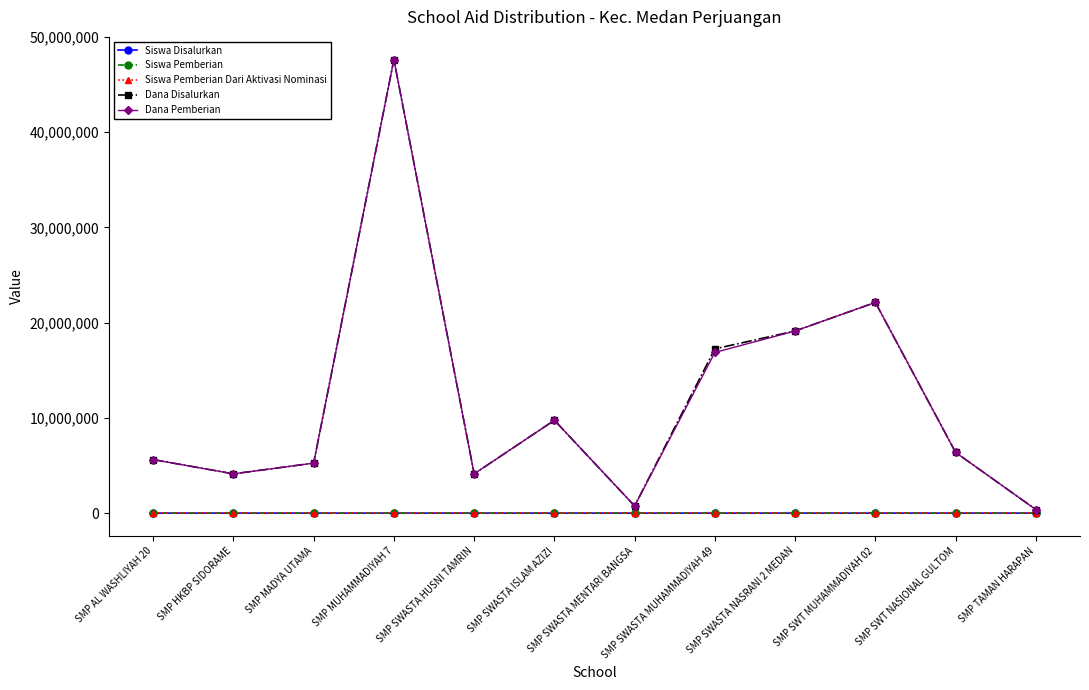

At which label does Dana Pemberian first exceed 6375000?

SMP MUHAMMADIYAH 7